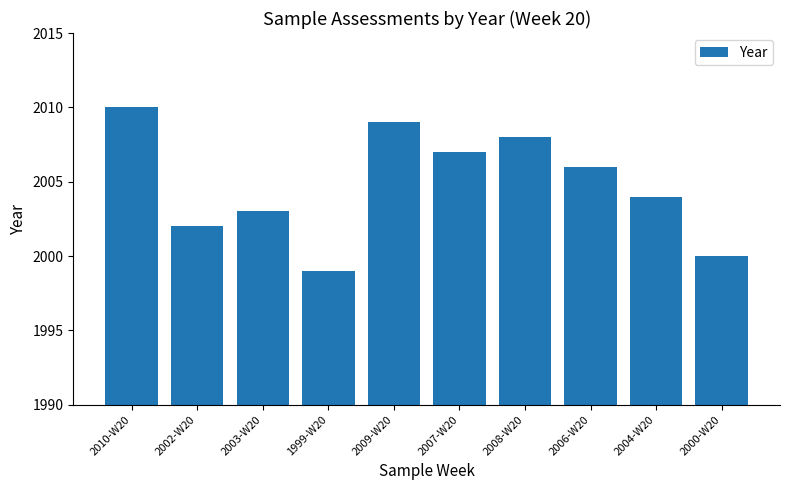

List the labels in order of value, largest first.

2010-W20, 2009-W20, 2008-W20, 2007-W20, 2006-W20, 2004-W20, 2003-W20, 2002-W20, 2000-W20, 1999-W20